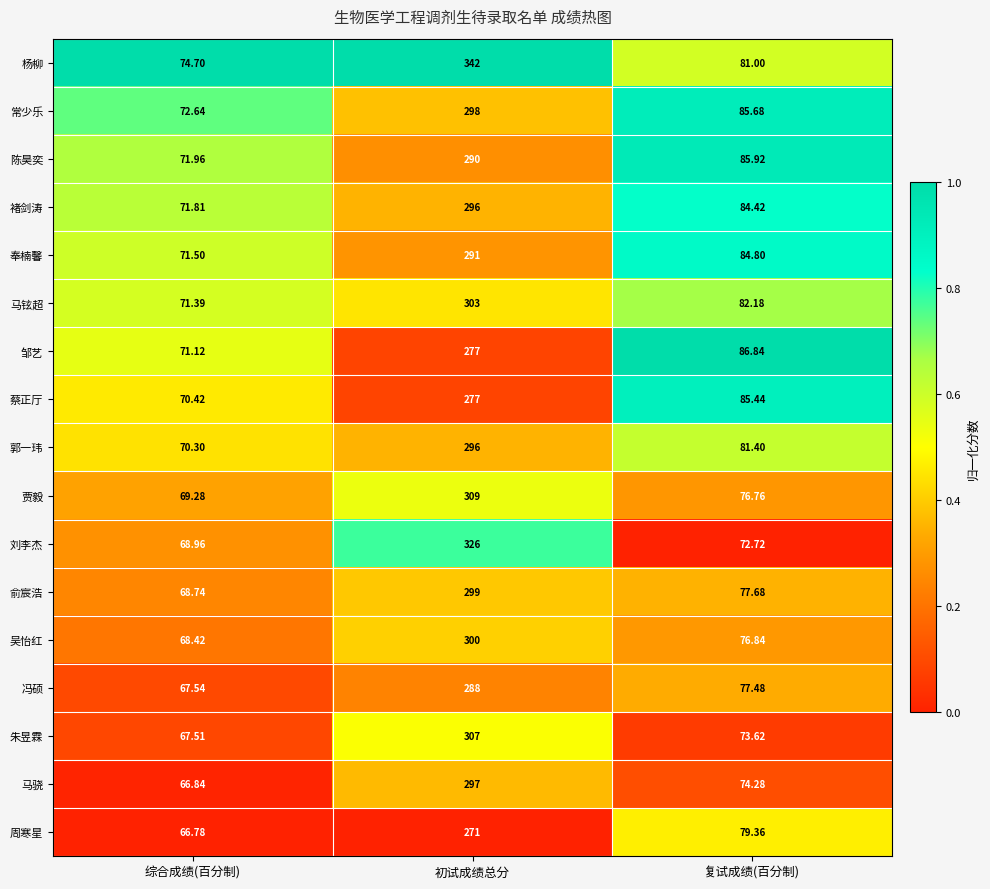

At which category does the chart reach its peak across all series?

初试成绩总分